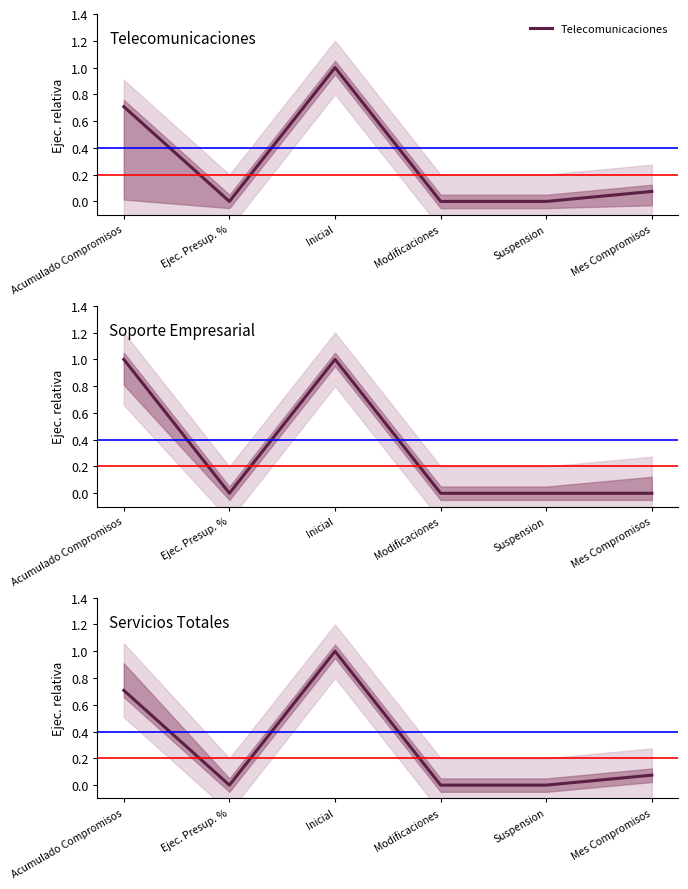

What is the difference between the maximum and minimum values in the Servicios Totales series?

1.0